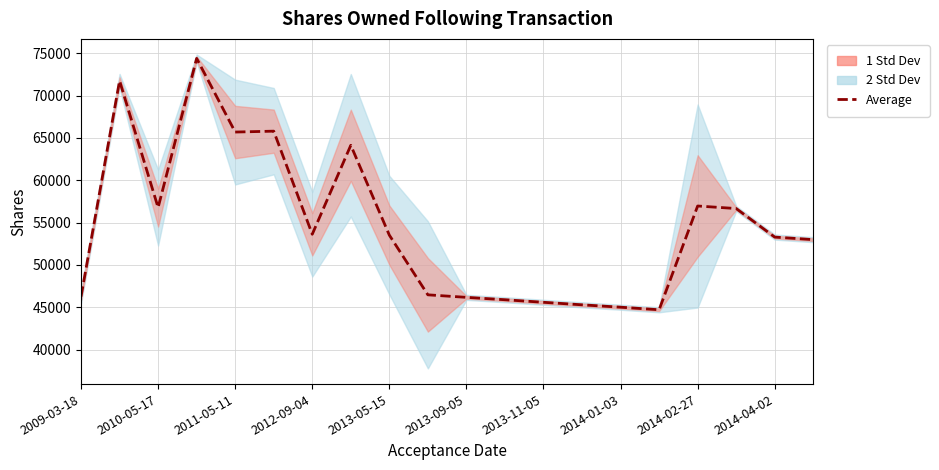

What is the label of the 14th point from the right?

2012-09-04